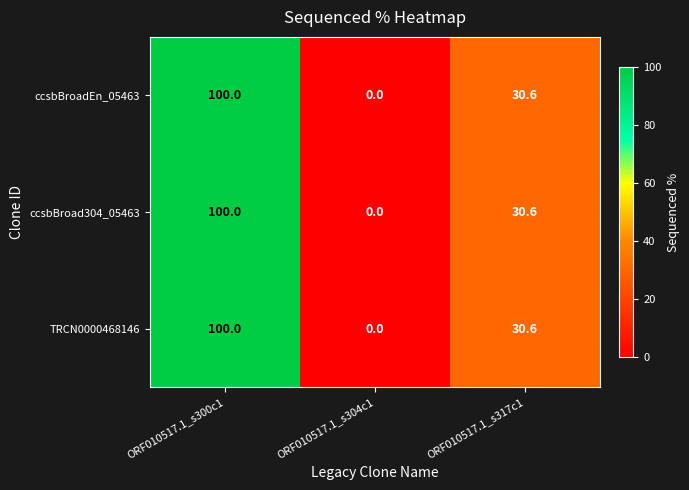

How many data points does each series have?

3